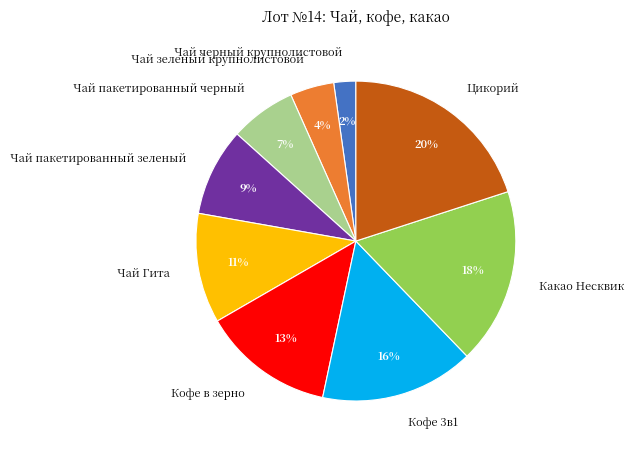

What is the largest slice in the pie chart?

Цикорий